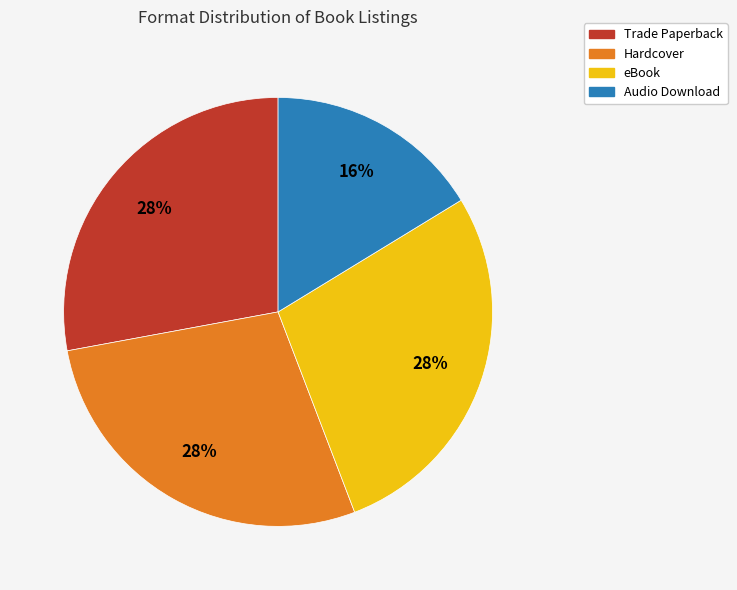

Is it true that Trade Paperback is 20% of the pie?

False